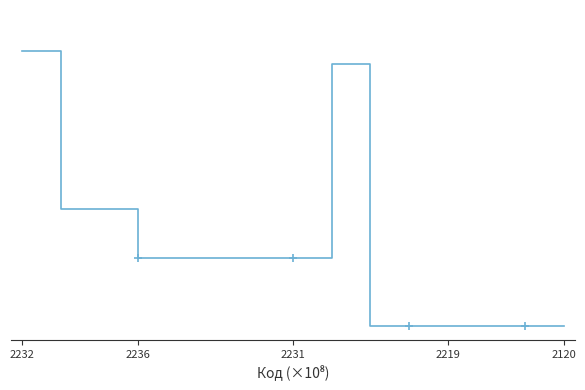

Reading left to right, extract all data points from this chart.

1.0	0.4	0.4	0.2	0.2	0.2	0.2	0.2	1.0	0.0	0.0	0.0	0.0	0.0	0.0